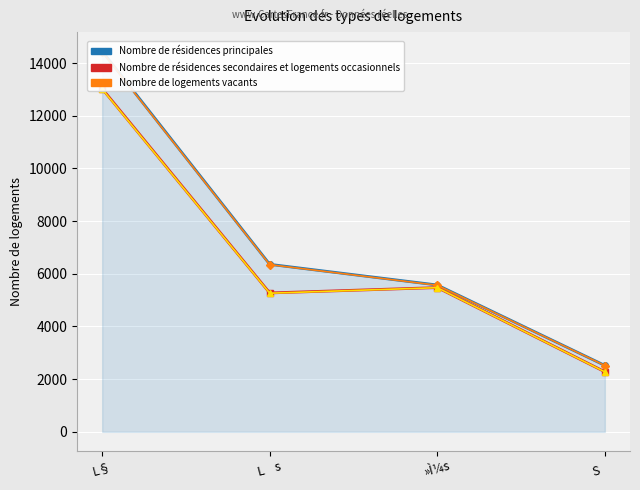

Which category has the highest value in the col_5 (female total) series?

L§